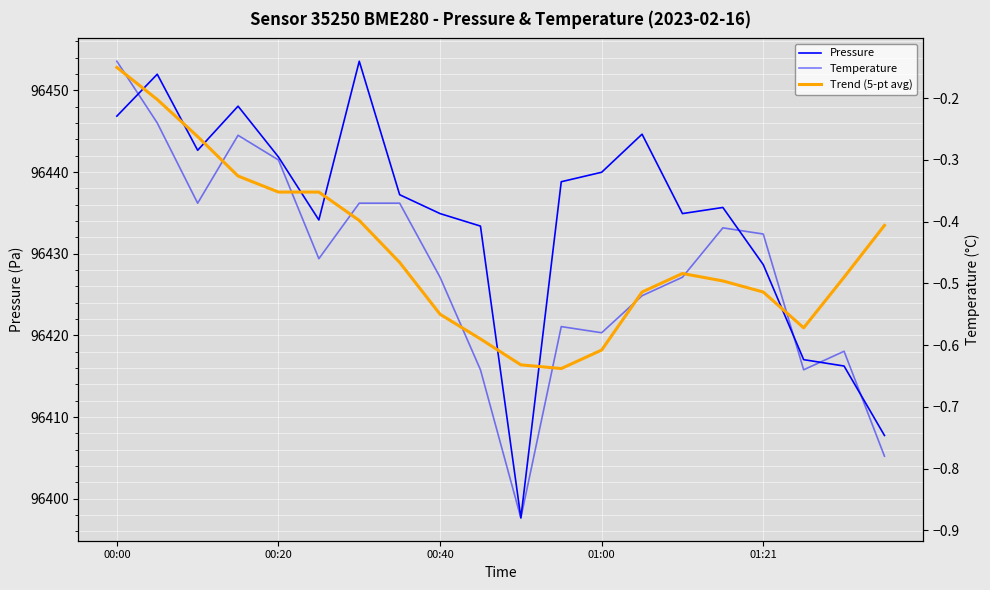

At which category is the sum across all series the highest?

6